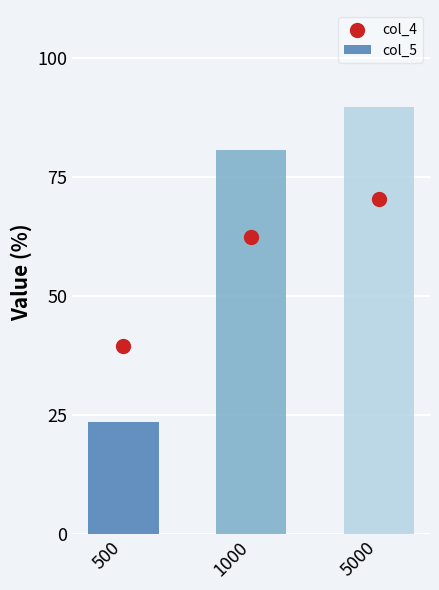

What are all the series names shown in the legend?

col_5, col_4